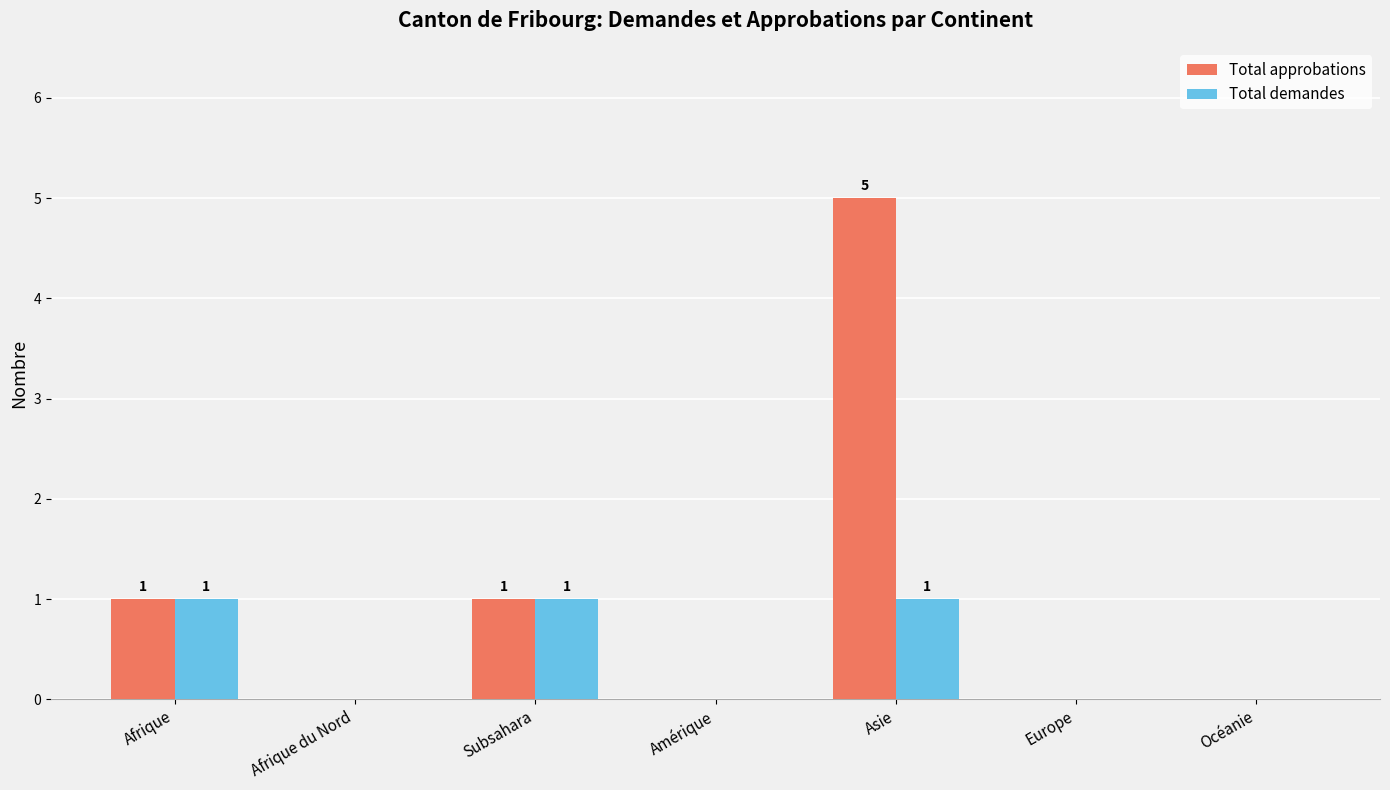

At which category is the sum across all series the highest?

Asie